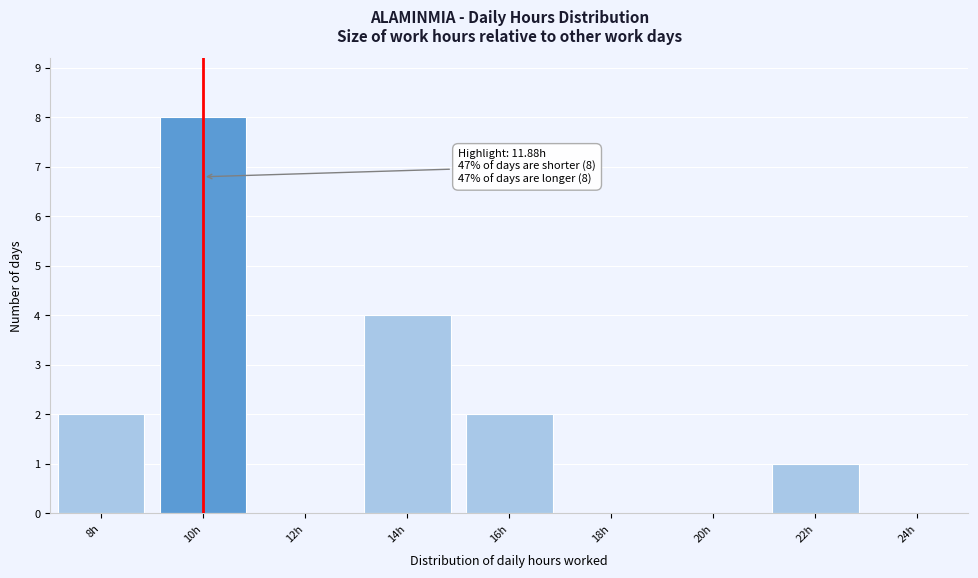

Reading left to right, what are all the values shown in this chart?

8h=2	10h=8	12h=0	14h=4	16h=2	18h=0	20h=0	22h=1	24h=0